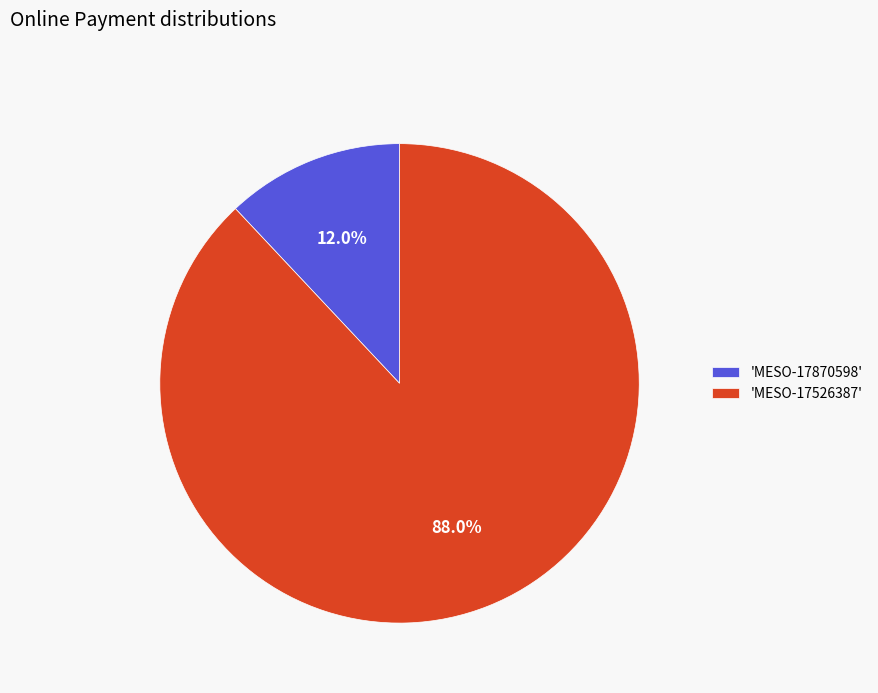

Rank the categories by value from lowest to highest.

'MESO-17870598', 'MESO-17526387'